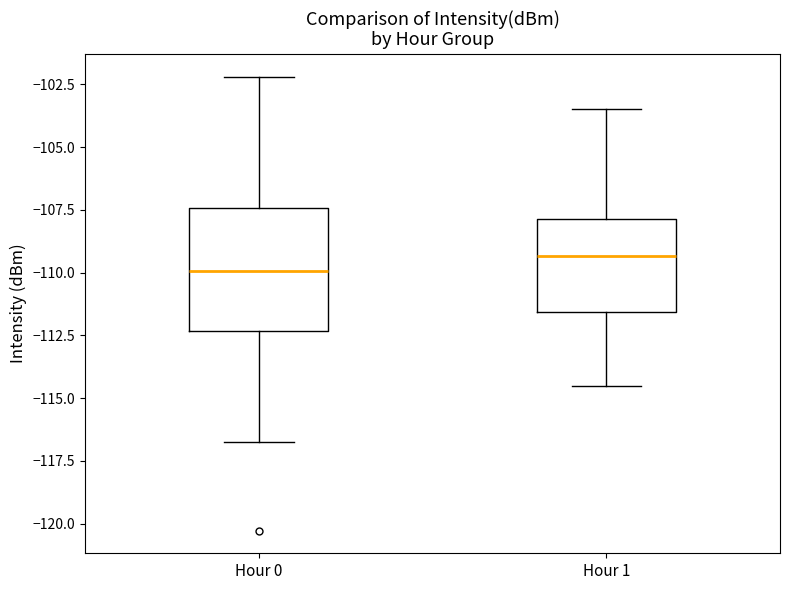

Which box's median line is the lowest?

Hour 0